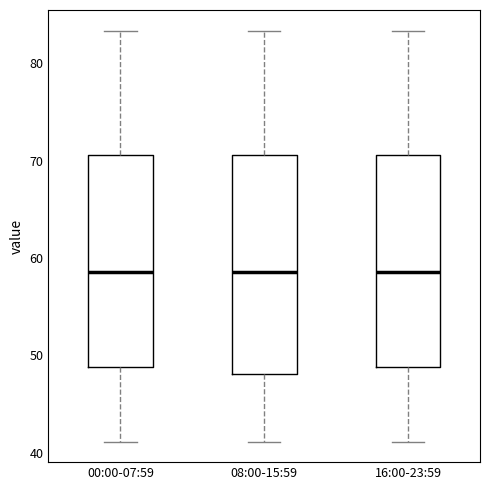

Where is the lower edge of the box for 16:00-23:59 on the y-axis? The values are not printed on the chart, so give them approximately, as read against the axis.

49